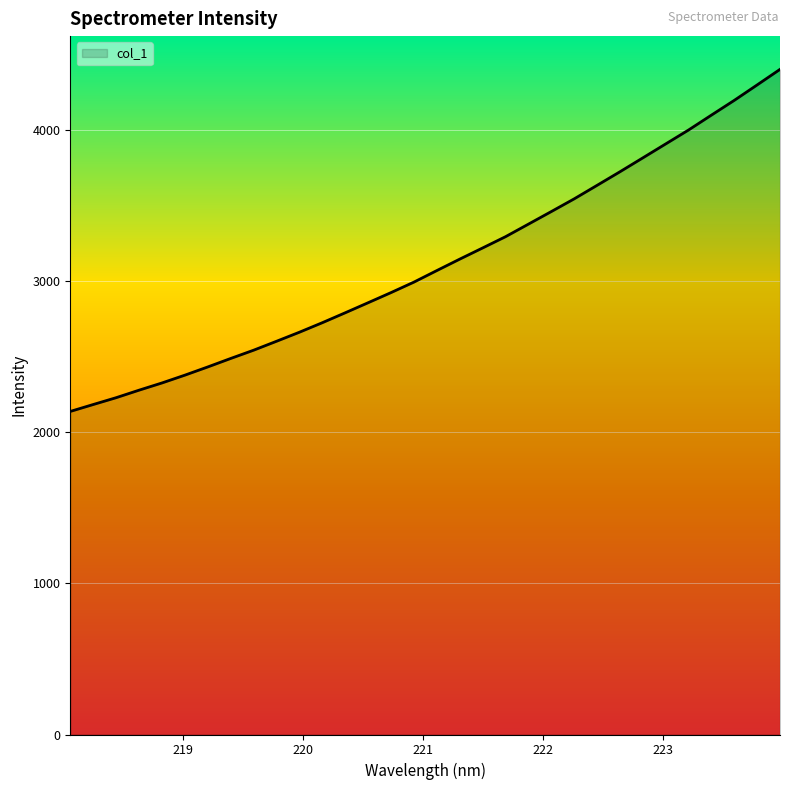

What is the difference between the maximum and minimum values?

2265.2